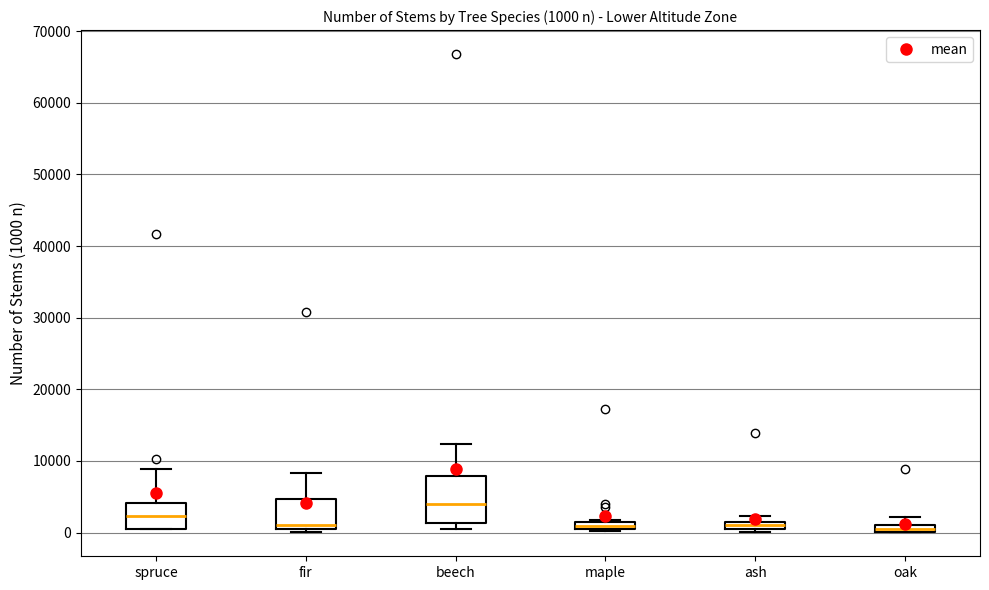

Which box is the tallest, from its lower edge to its upper edge?

beech